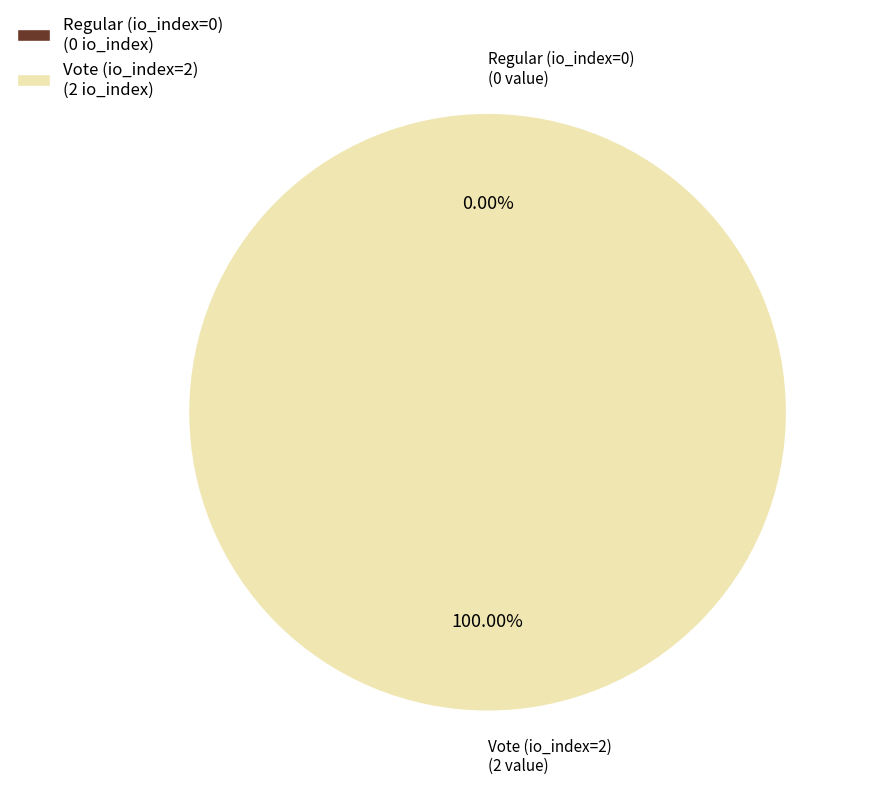

Which category has the smallest portion of the pie?

Regular (io_index=0)